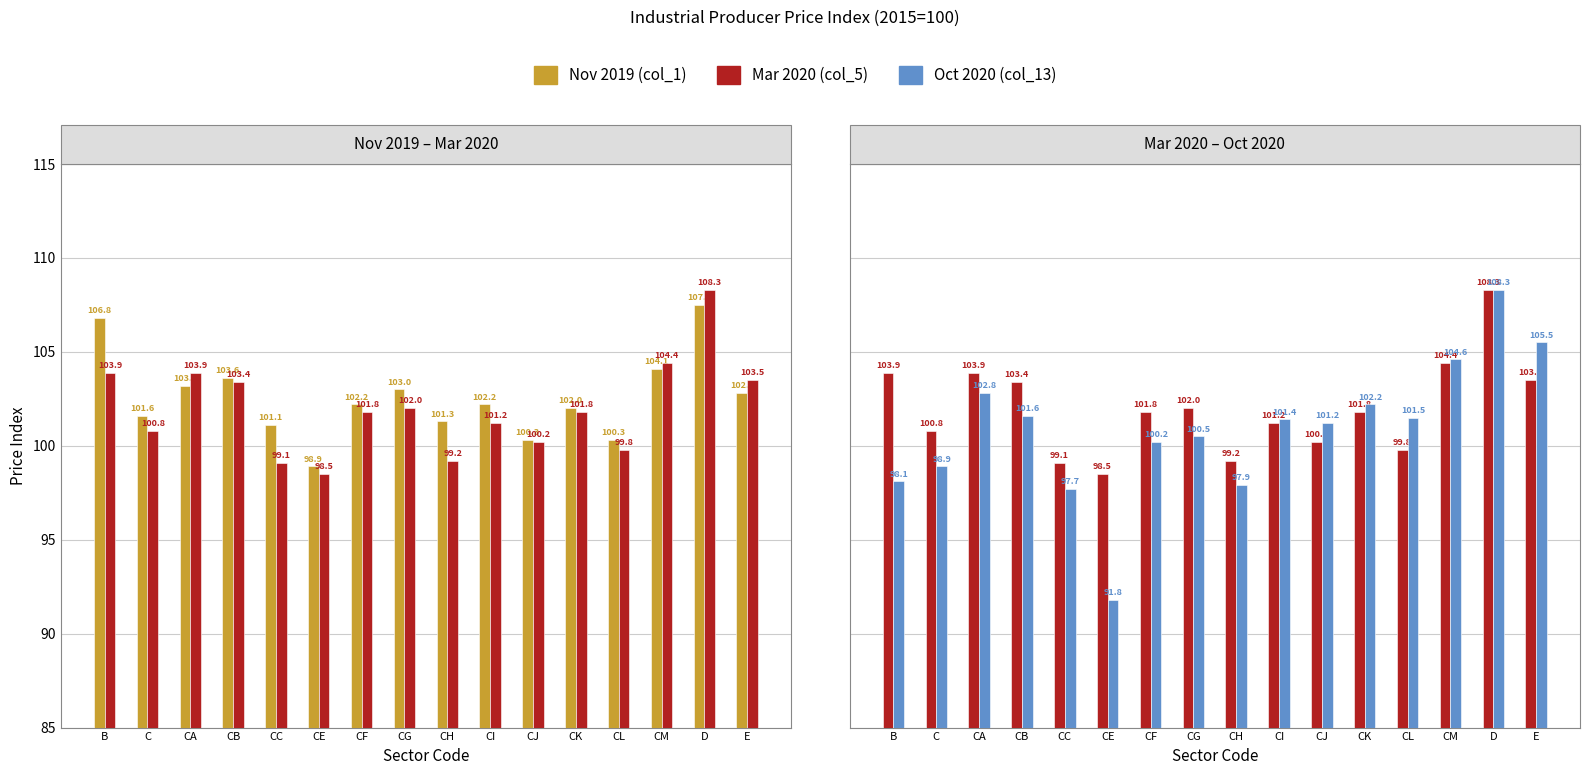

How many groups of bars are there?

16